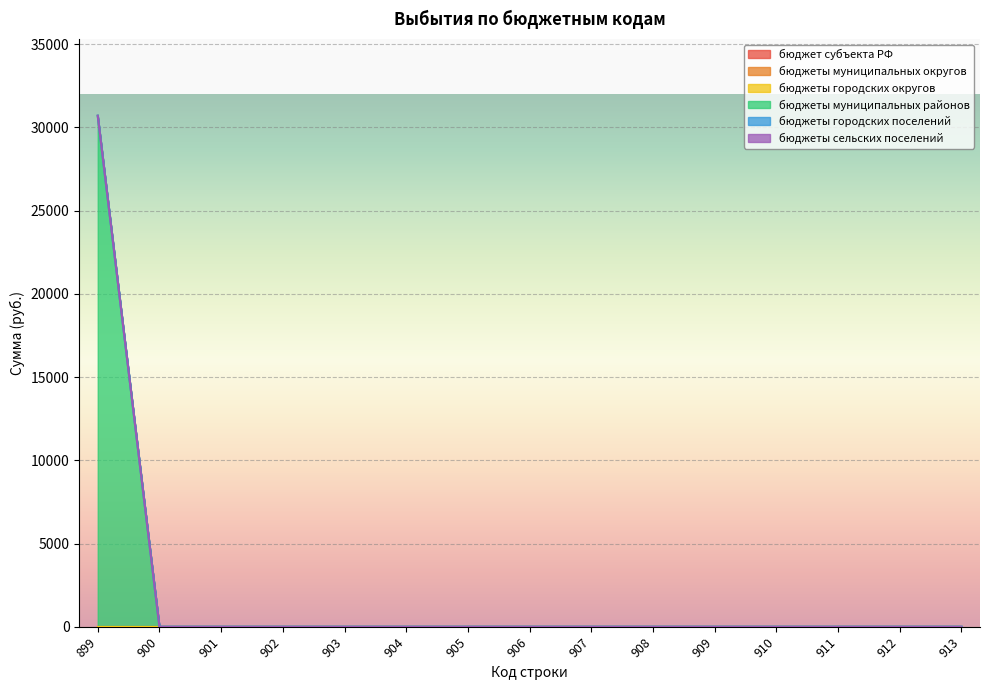

True or false: бюджеты сельских поселений and бюджеты городских поселений cross at least once.

False